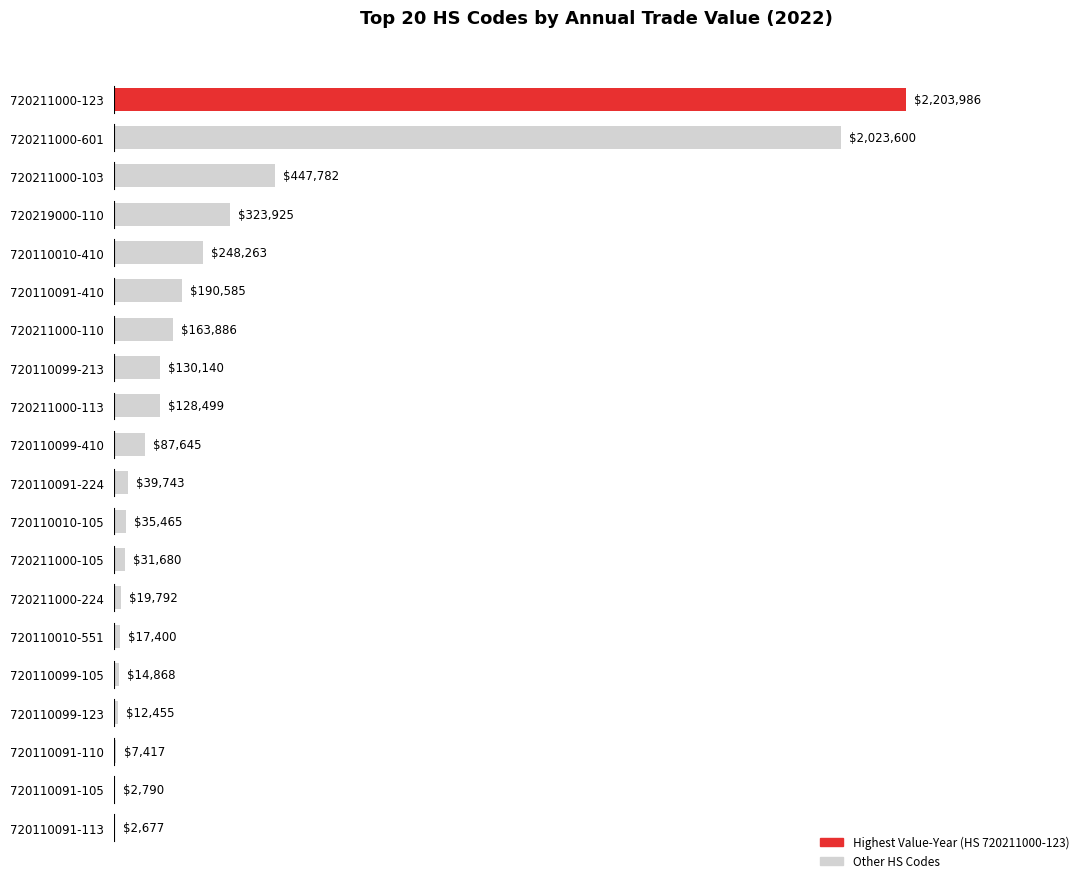

How many data points does each series have?

20